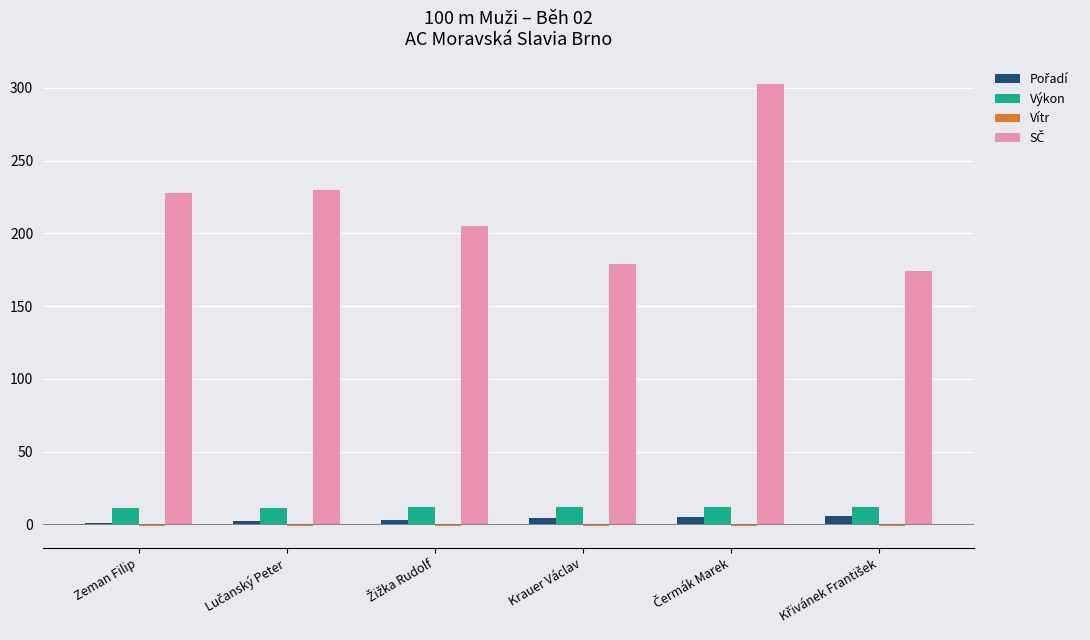

What is the maximum value for Výkon?

12.2